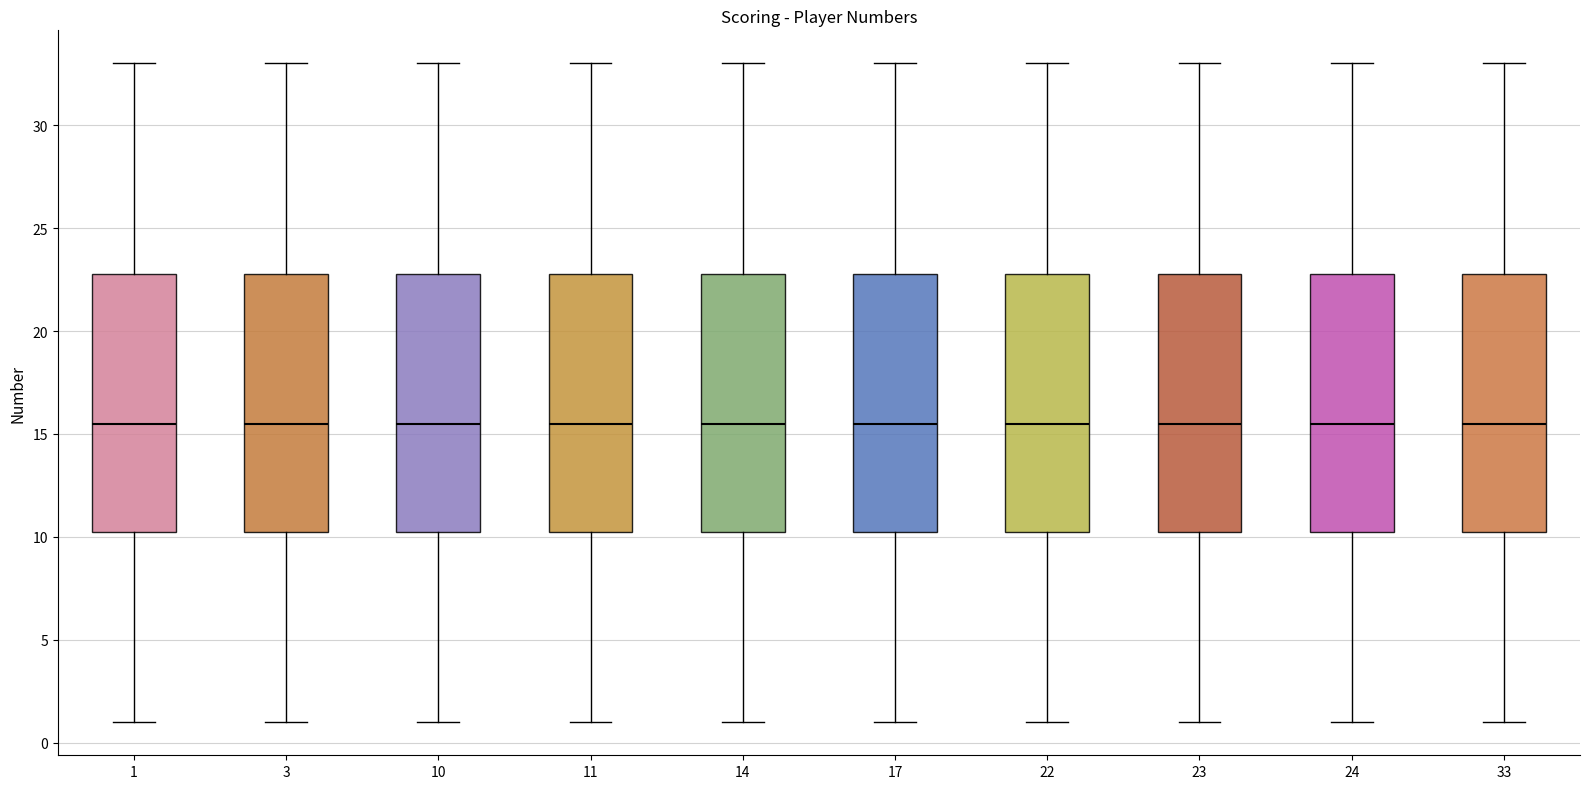

Where is the upper edge of the box at x = 3 on the y-axis? The values are not printed on the chart, so give them approximately, as read against the axis.

23.0